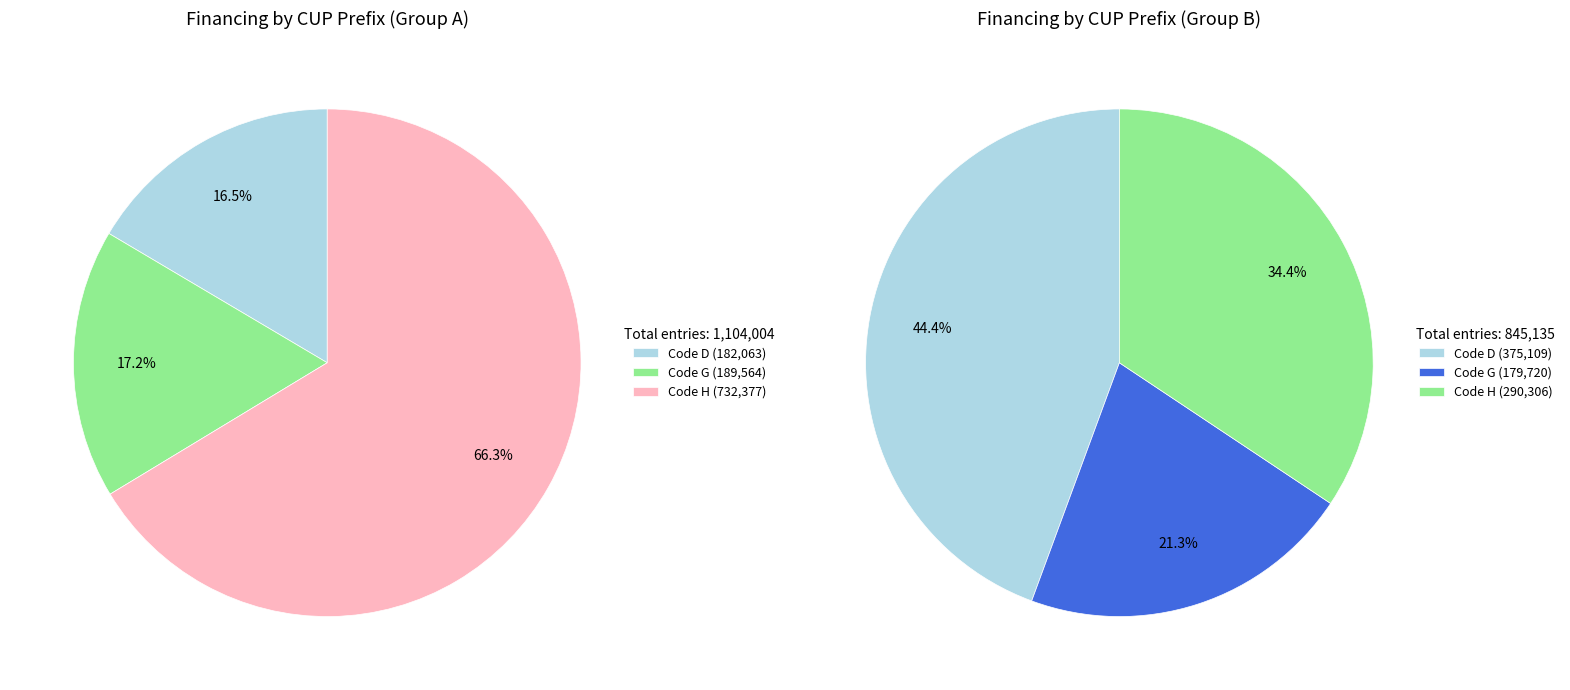

Is it true that D53D23021300001 is 1% of the pie?

False